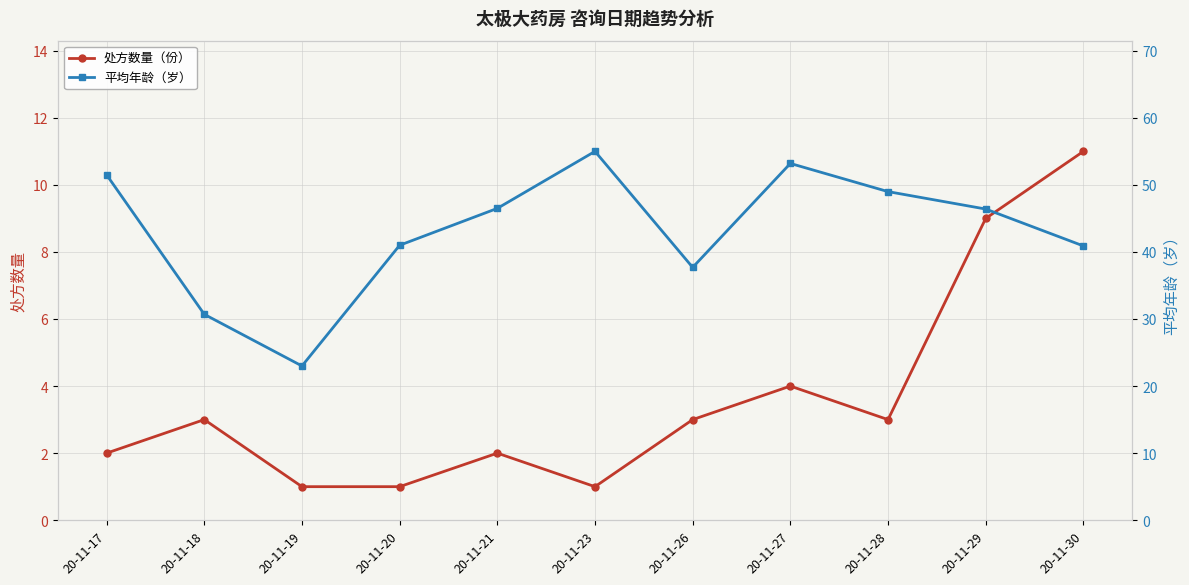

Which category has the lowest value in the 平均年龄（岁） series?

20-11-19